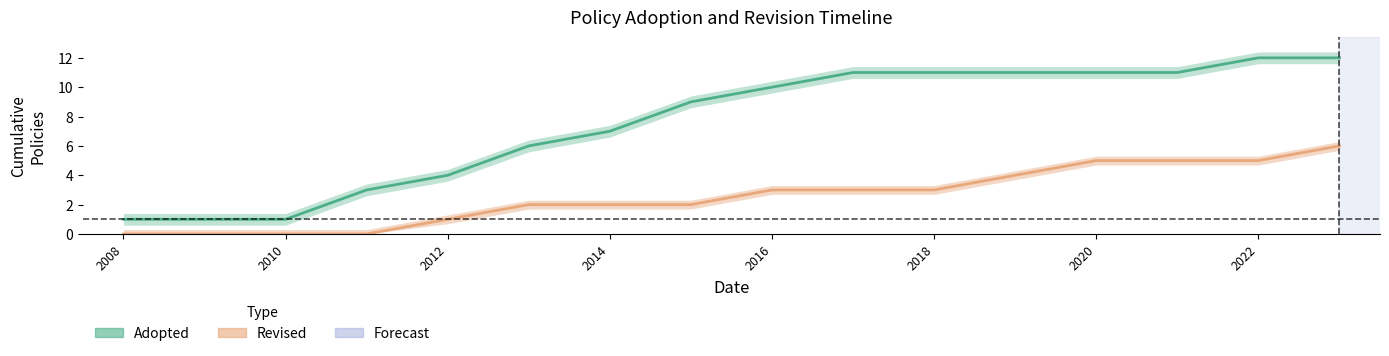

Count the Revised values in the range 1 to 5.

11